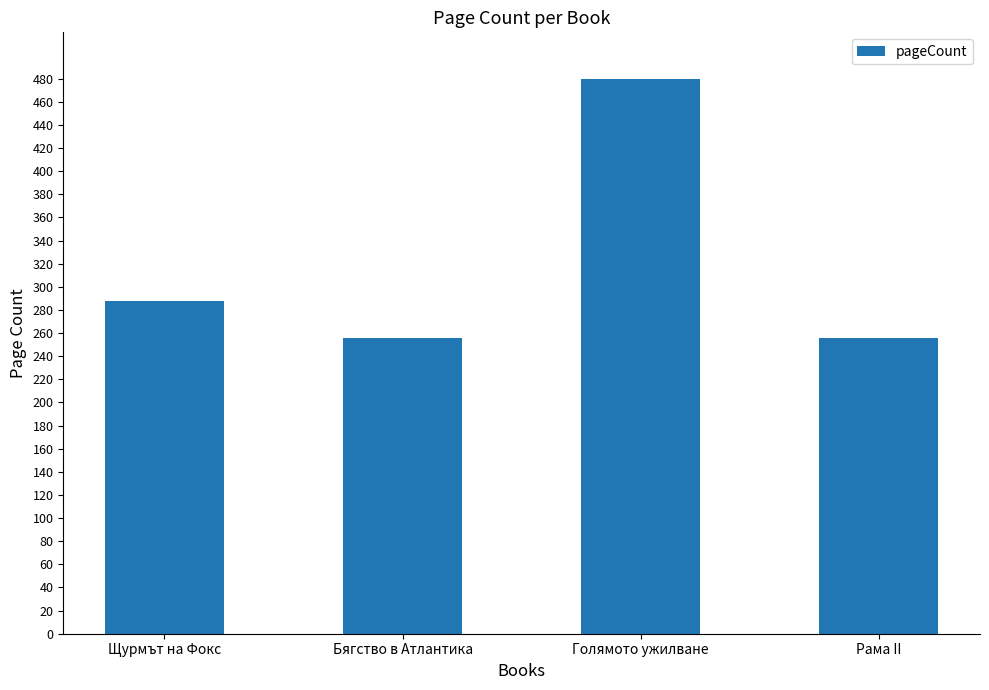

What is the maximum value shown in the chart?

480